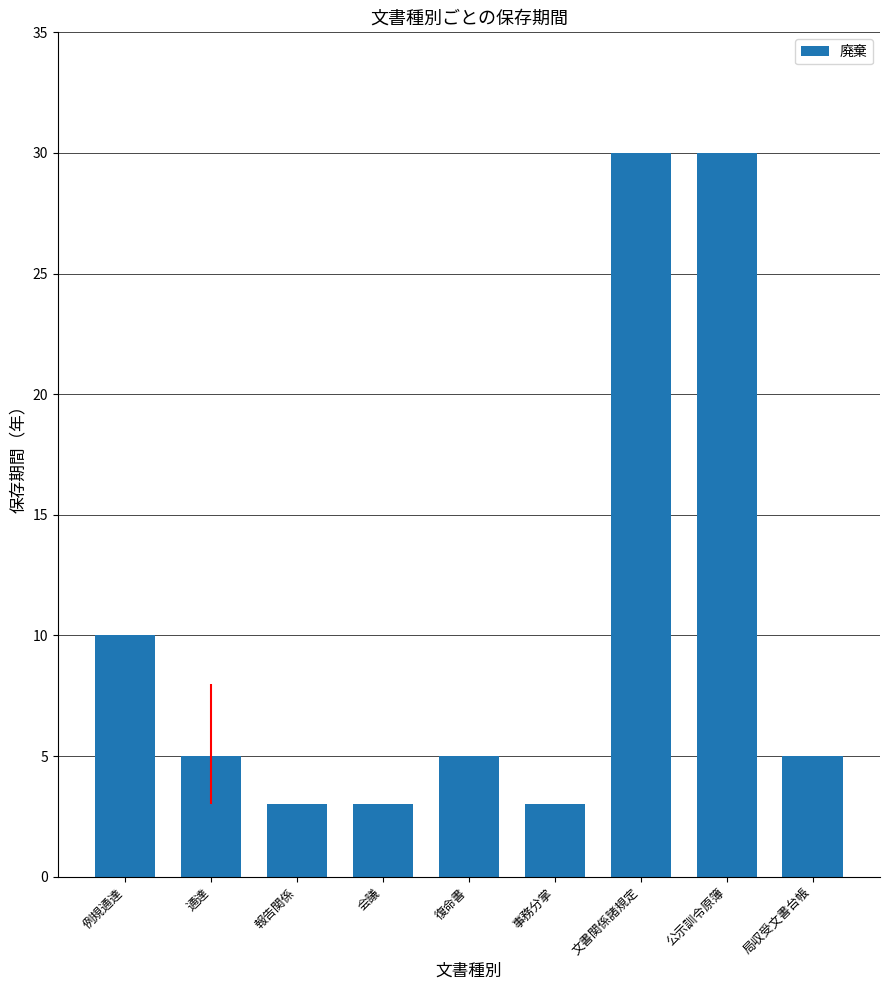

What position from the right is 会議?

6